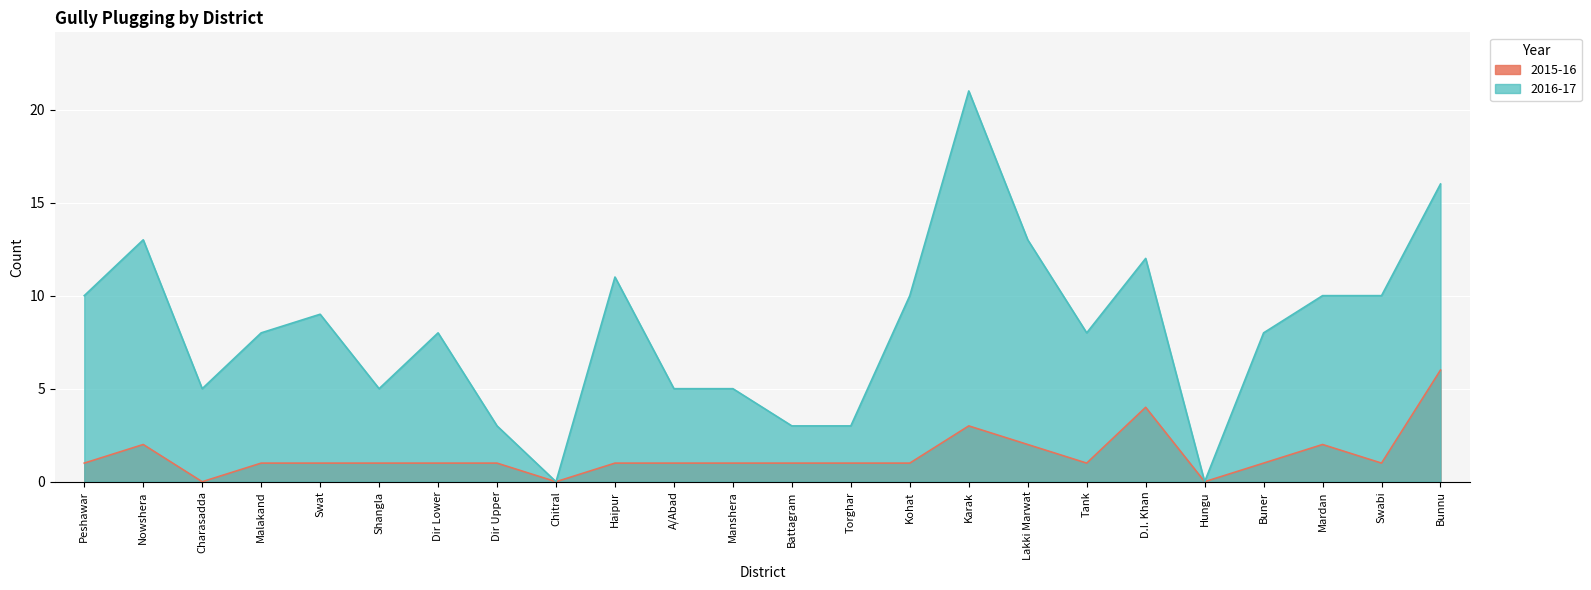

Where does the 2016-17 series first go above 8?

Peshawar